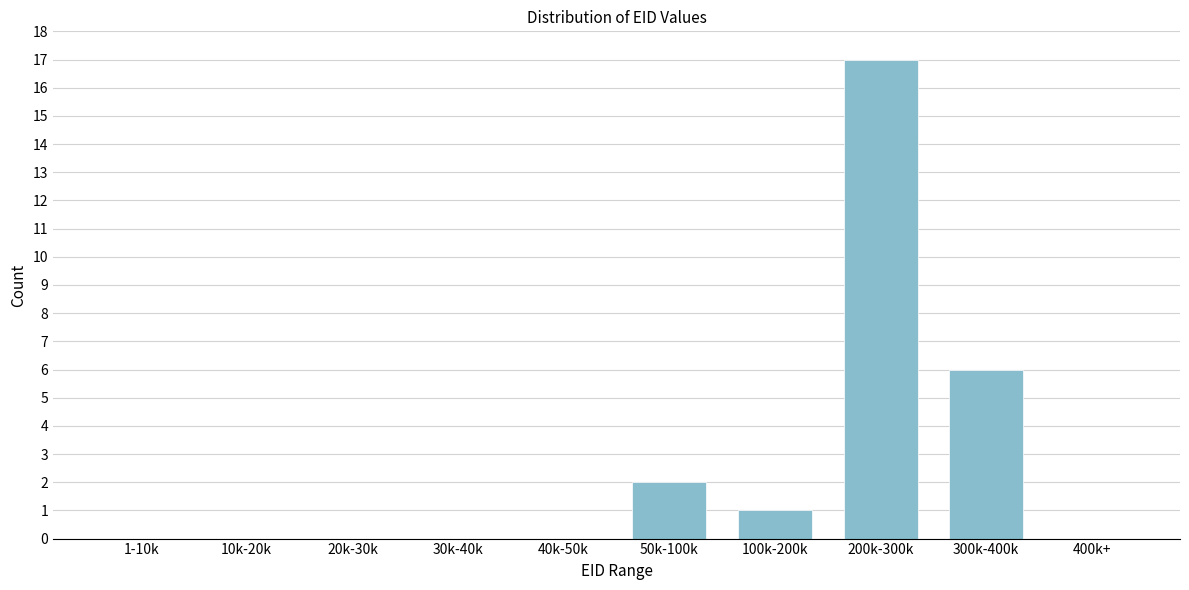

Reading left to right, extract all data points from this chart.

1-10k=0	10k-20k=0	20k-30k=0	30k-40k=0	40k-50k=0	50k-100k=2	100k-200k=1	200k-300k=17	300k-400k=6	400k+=0